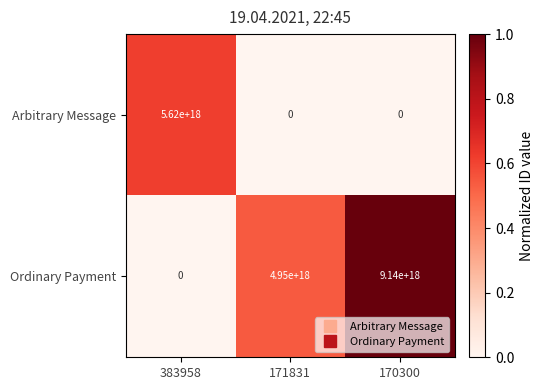

List the series in order of their overall mean, highest first.

Ordinary Payment, Arbitrary Message